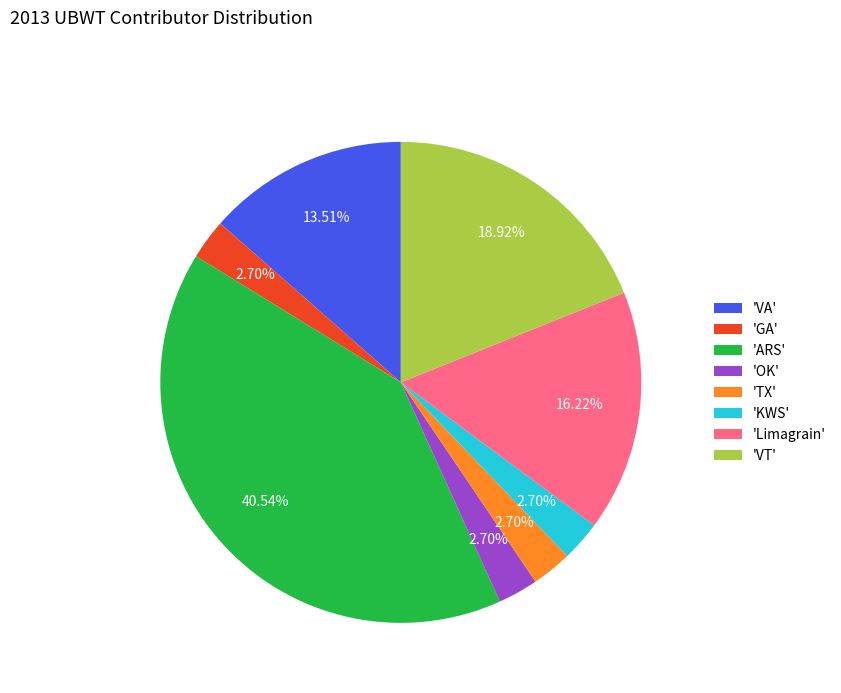

How many slices are in this pie chart?

8